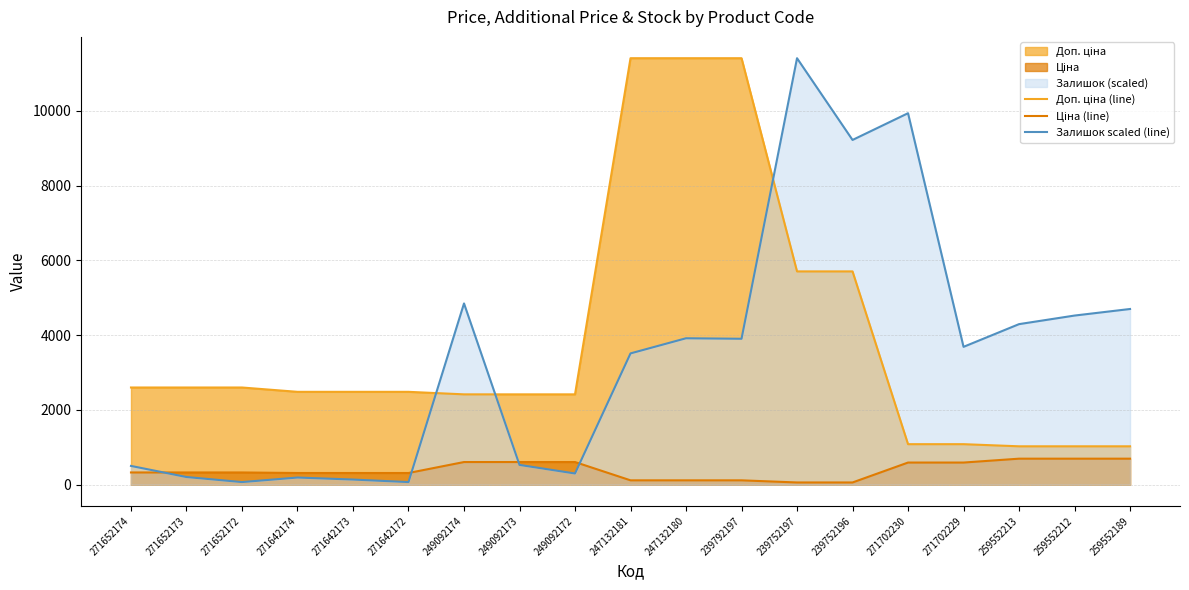

What position from the right is 271642174?

16